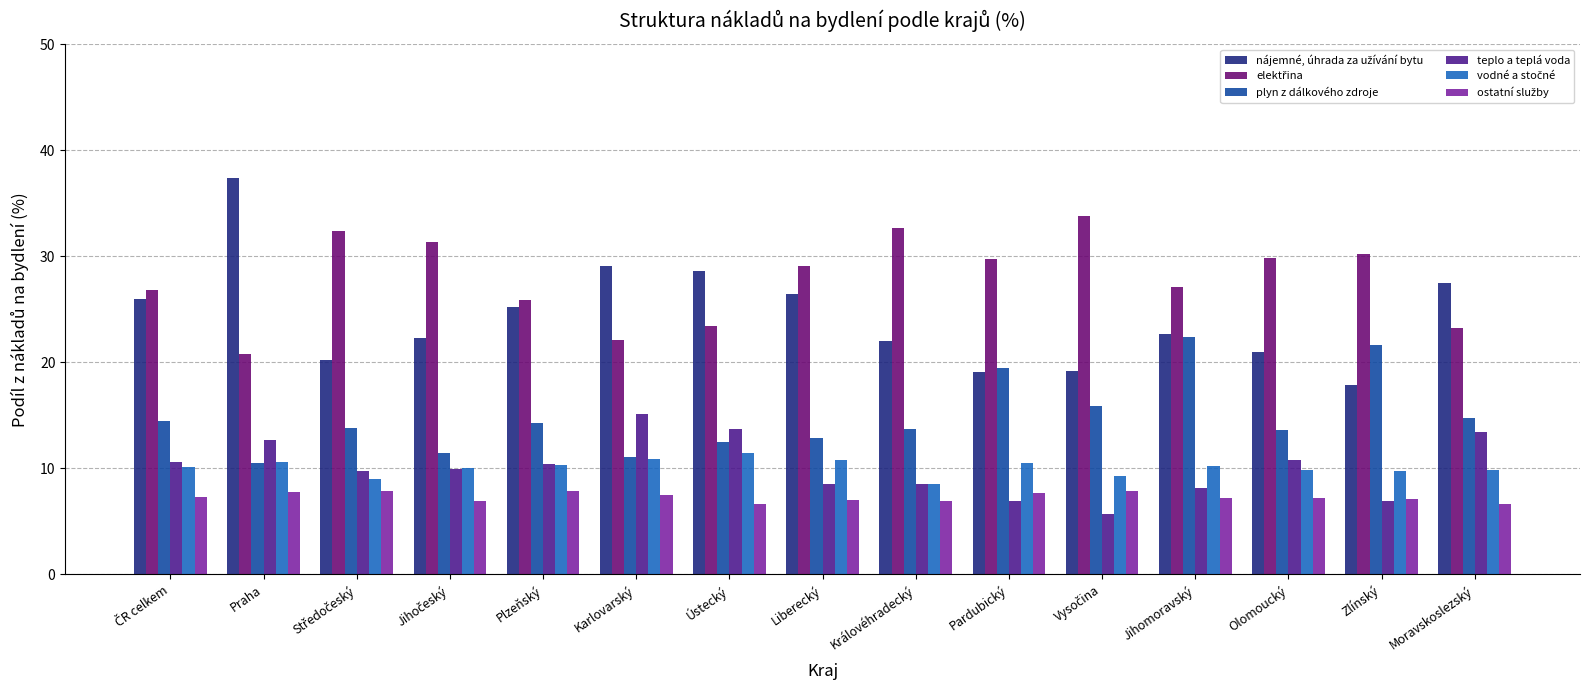

What is the maximum value shown in the chart?

37.4